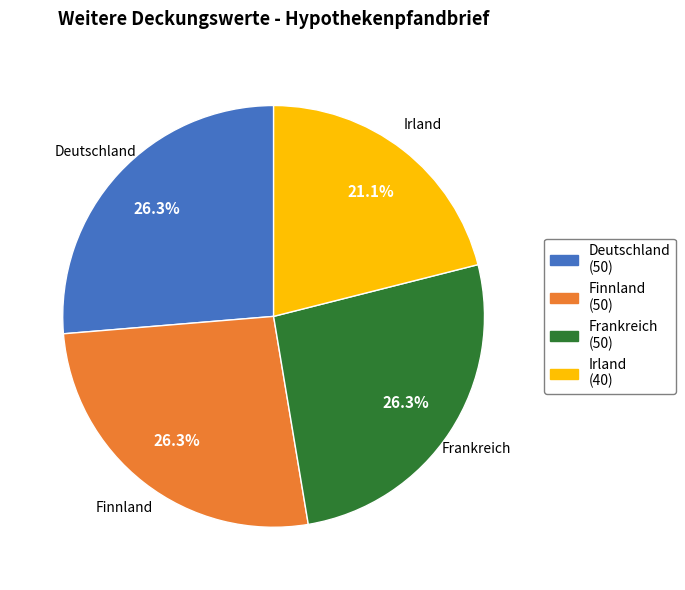

What percentage is the Finnland slice, to the nearest percent?

26%